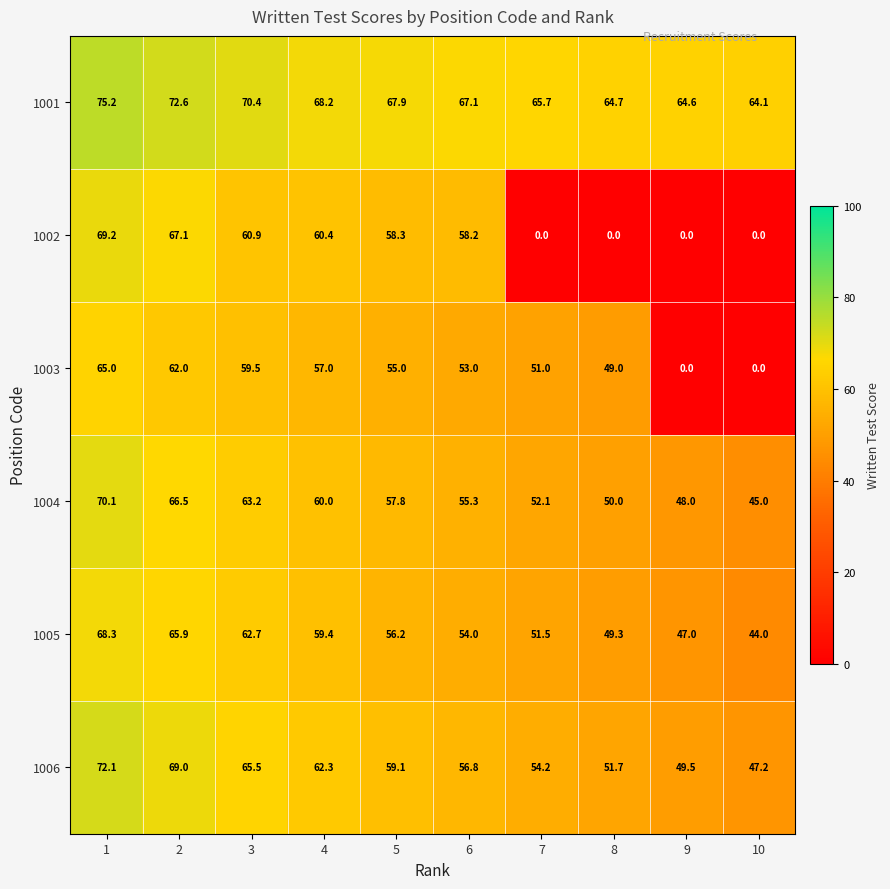

What is the difference between the second highest and second lowest values in the 1002 series?

67.1